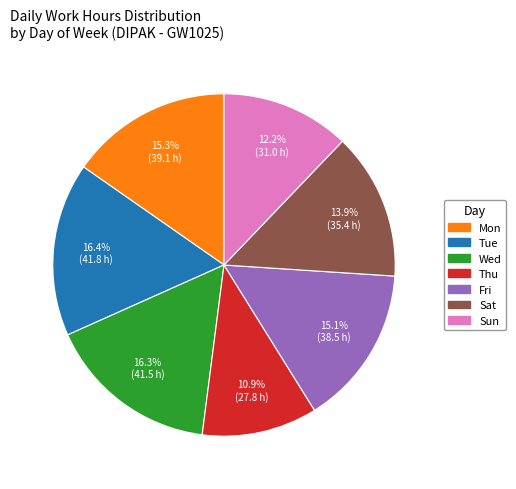

To the nearest percent, what is the average slice percentage?

14%